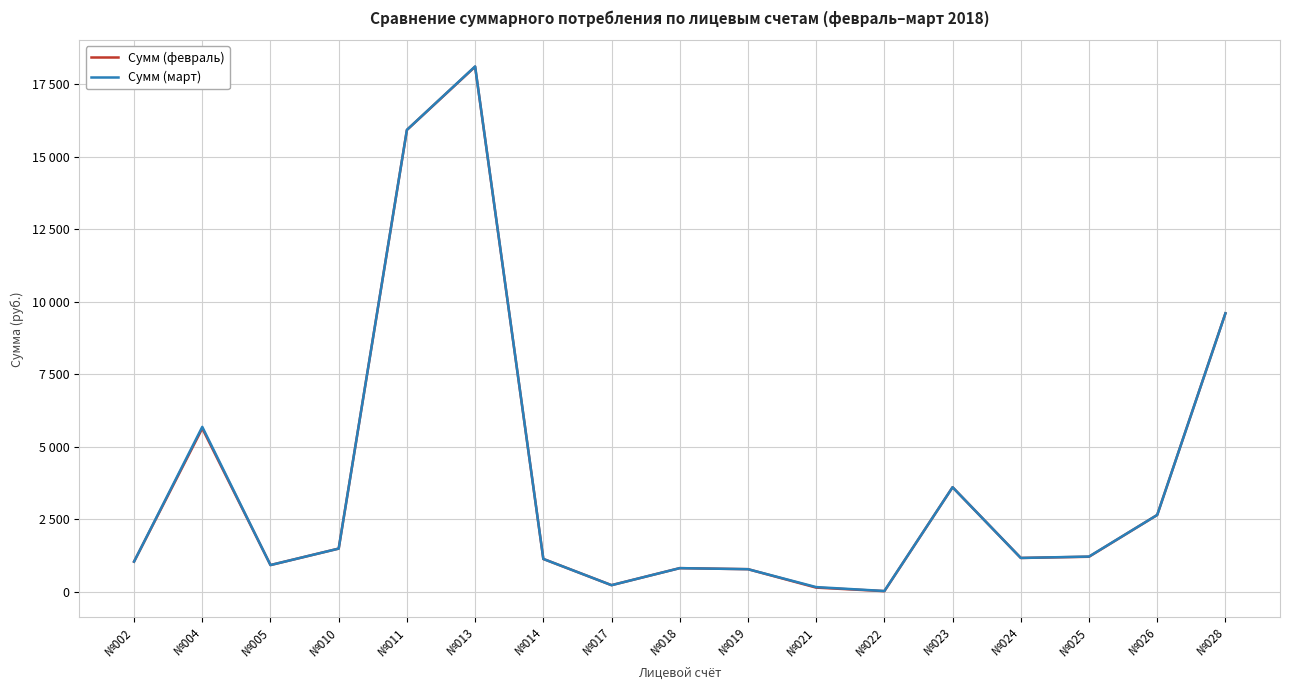

Which category has the highest value across all series?

№013